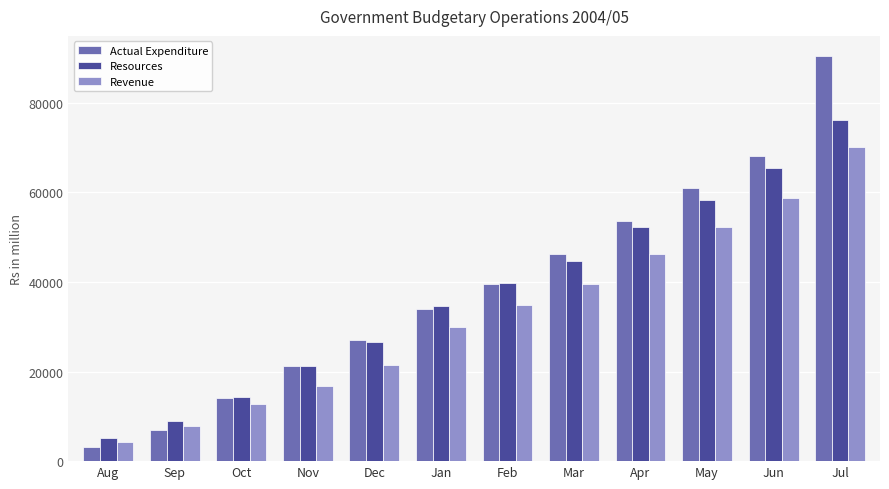

Rank the categories by Actual Expenditure value from lowest to highest.

Aug, Sep, Oct, Nov, Dec, Jan, Feb, Mar, Apr, May, Jun, Jul